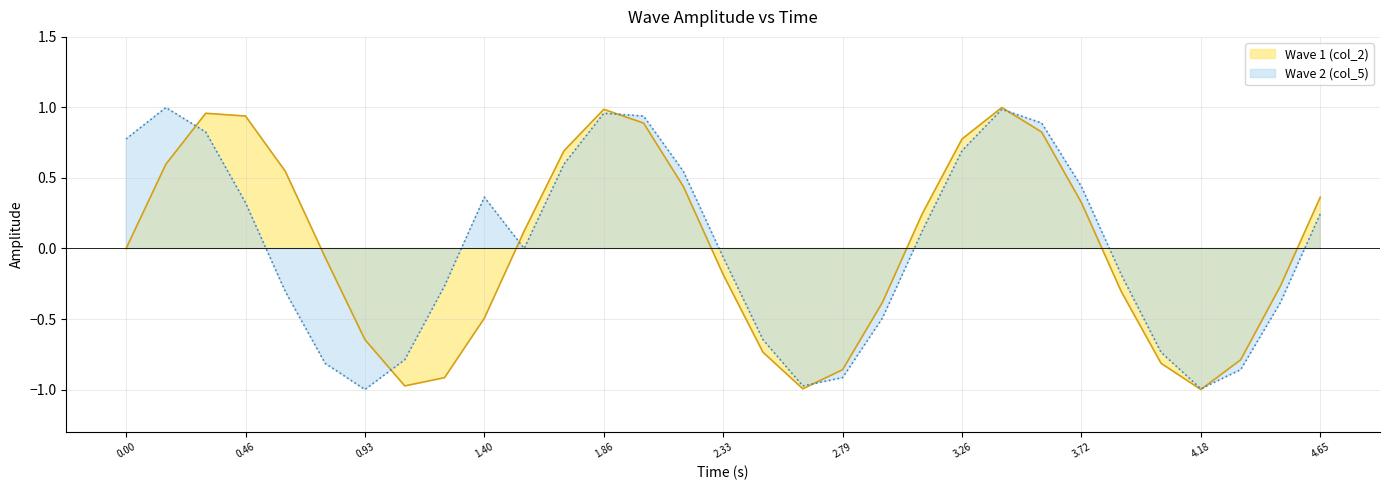

True or false: the data has more than 0 interior local peaks.

True